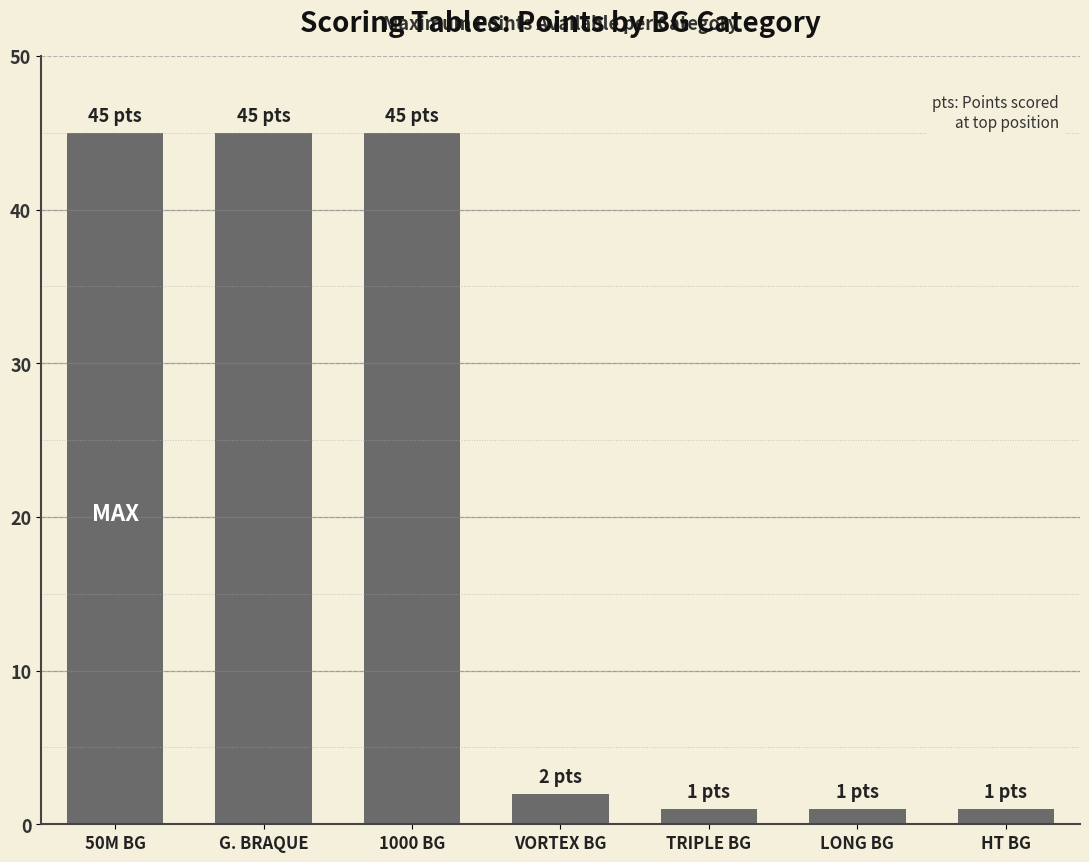

What is the greatest value displayed?

45